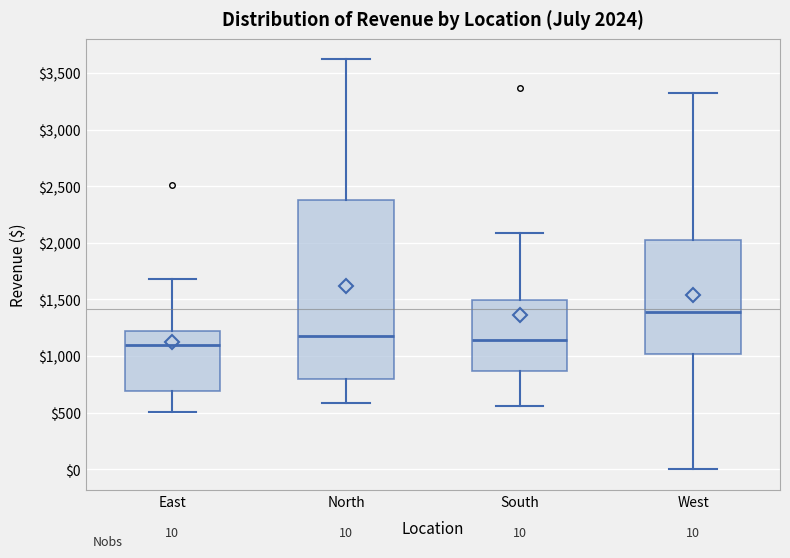

Comparing the boxes themselves (not the whiskers), which one is the tallest?

North